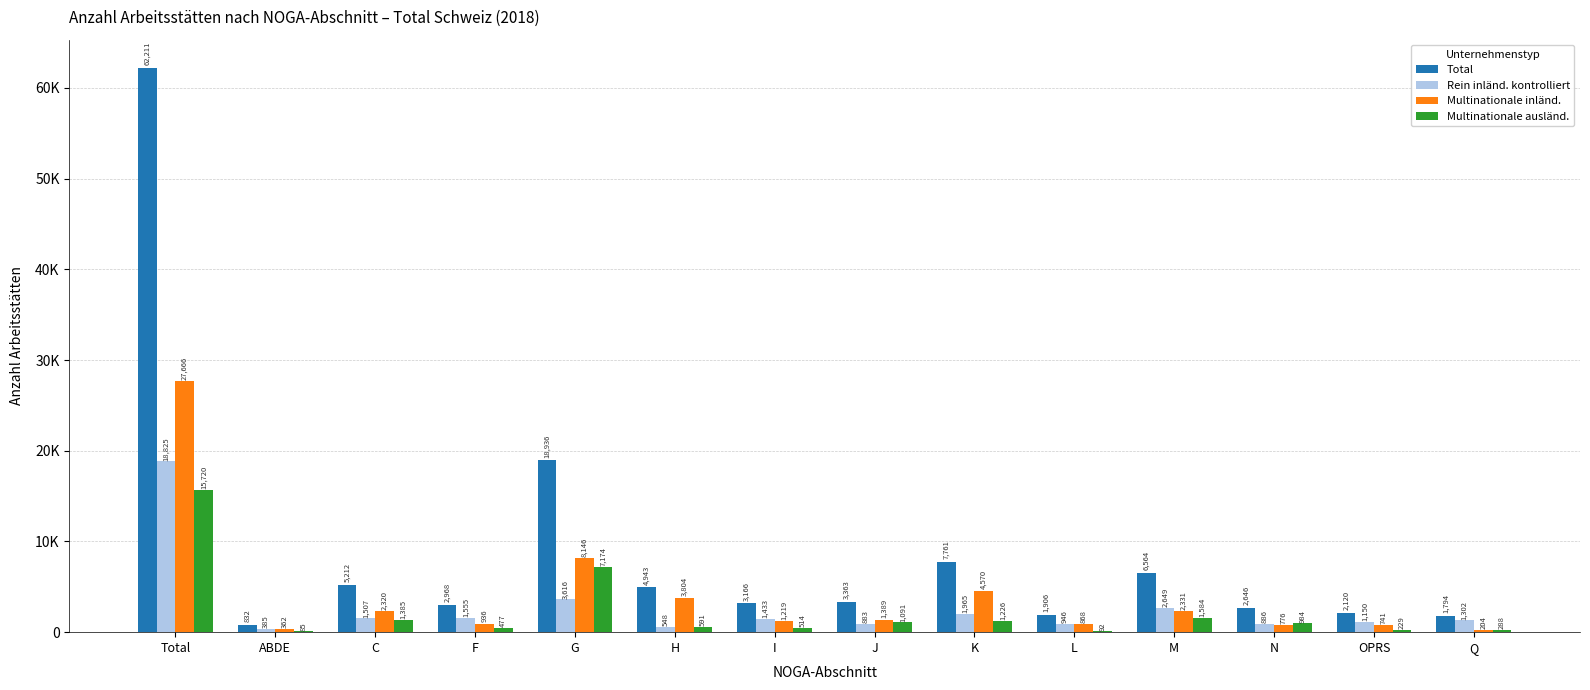

At which label is Multinationale inländ. closest to 13935?

G